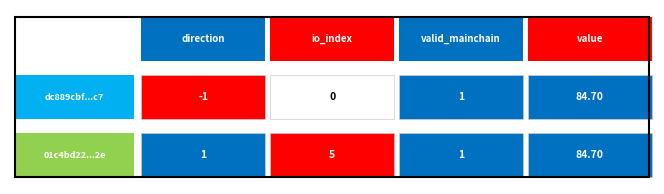

At which category is the sum across all series the highest?

3